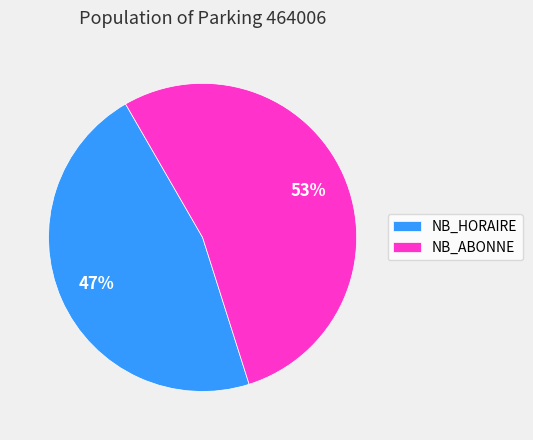

Combined, do NB_HORAIRE and NB_ABONNE account for over 50%?

Yes